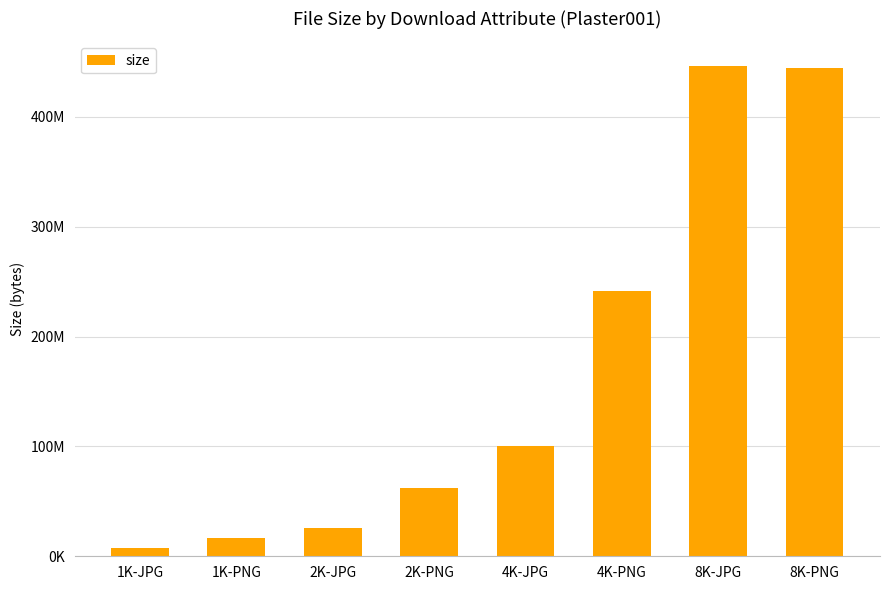

Reading left to right, transcribe all the data shown in this chart.

7344303	16545727	26070630	61978803	100431065	241883225	446469825	444519568